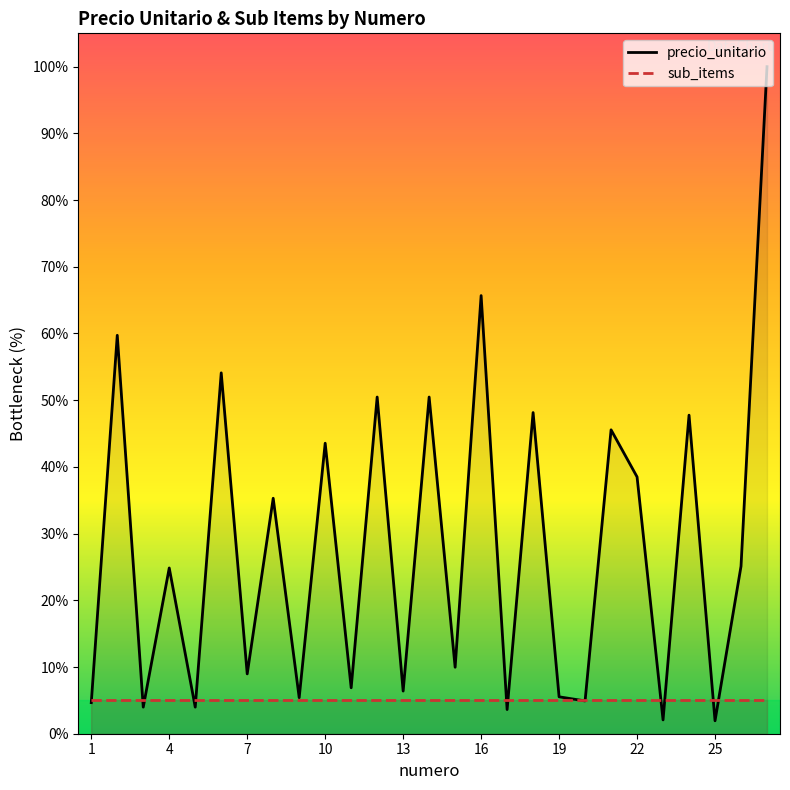

What is the maximum value for sub_items?

5.0